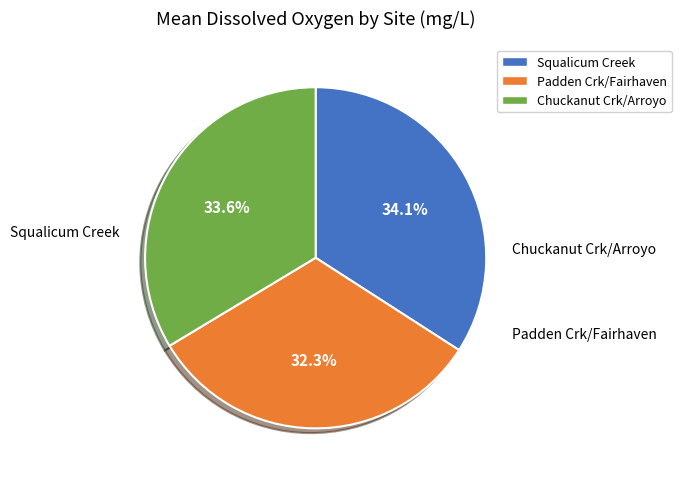

How many slices are in this pie chart?

3